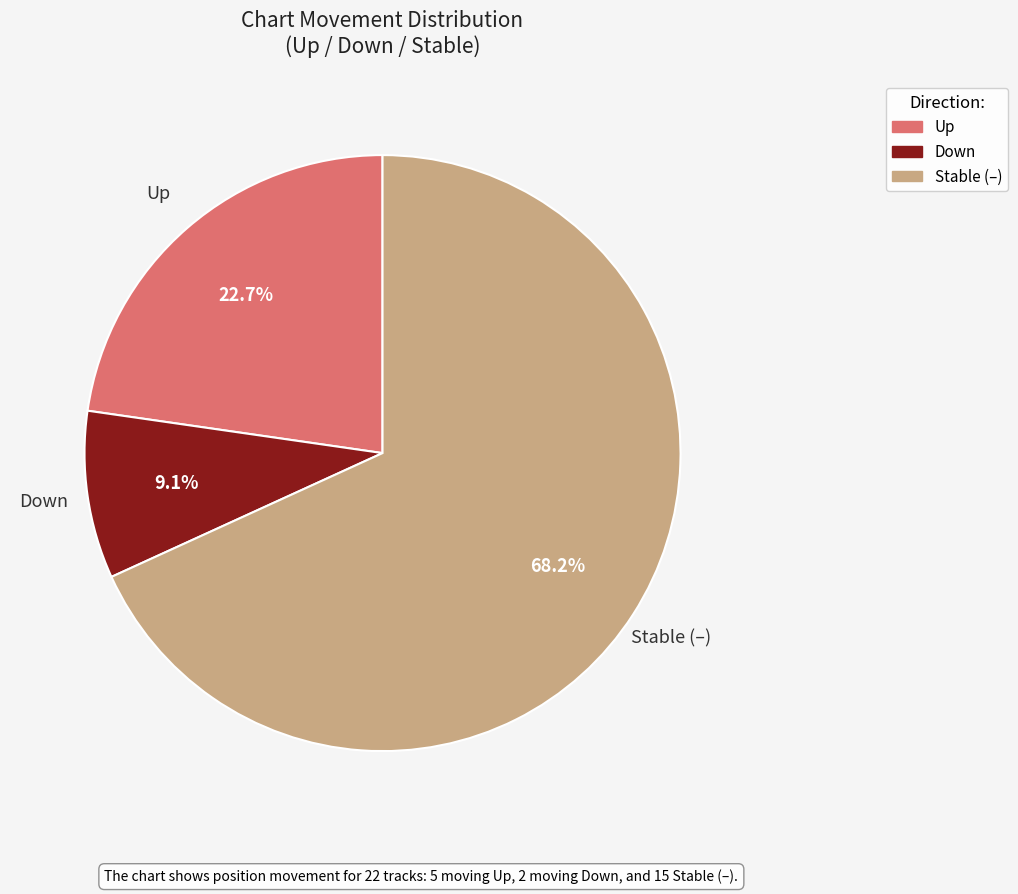

Is the sum of Down and Stable (–) greater than half?

Yes